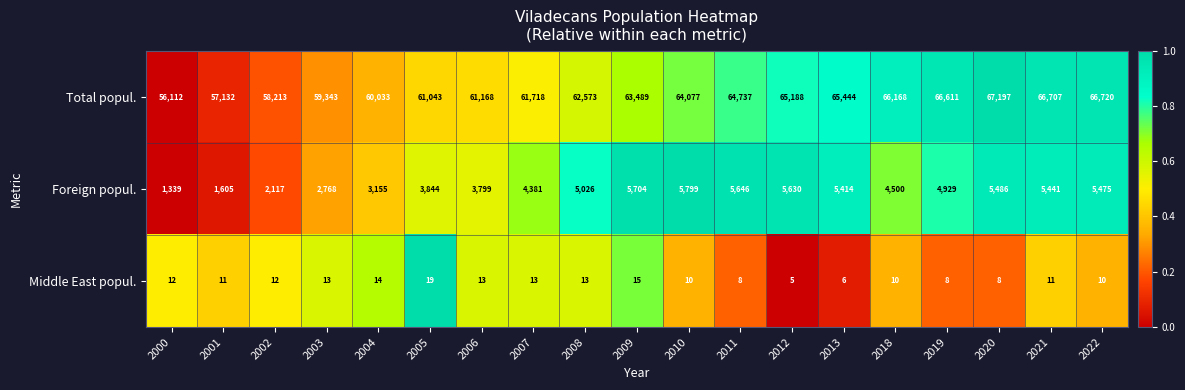

Rank the categories by Foreign popul. value from lowest to highest.

2000, 2001, 2002, 2003, 2004, 2006, 2005, 2007, 2018, 2019, 2008, 2013, 2021, 2022, 2020, 2012, 2011, 2009, 2010